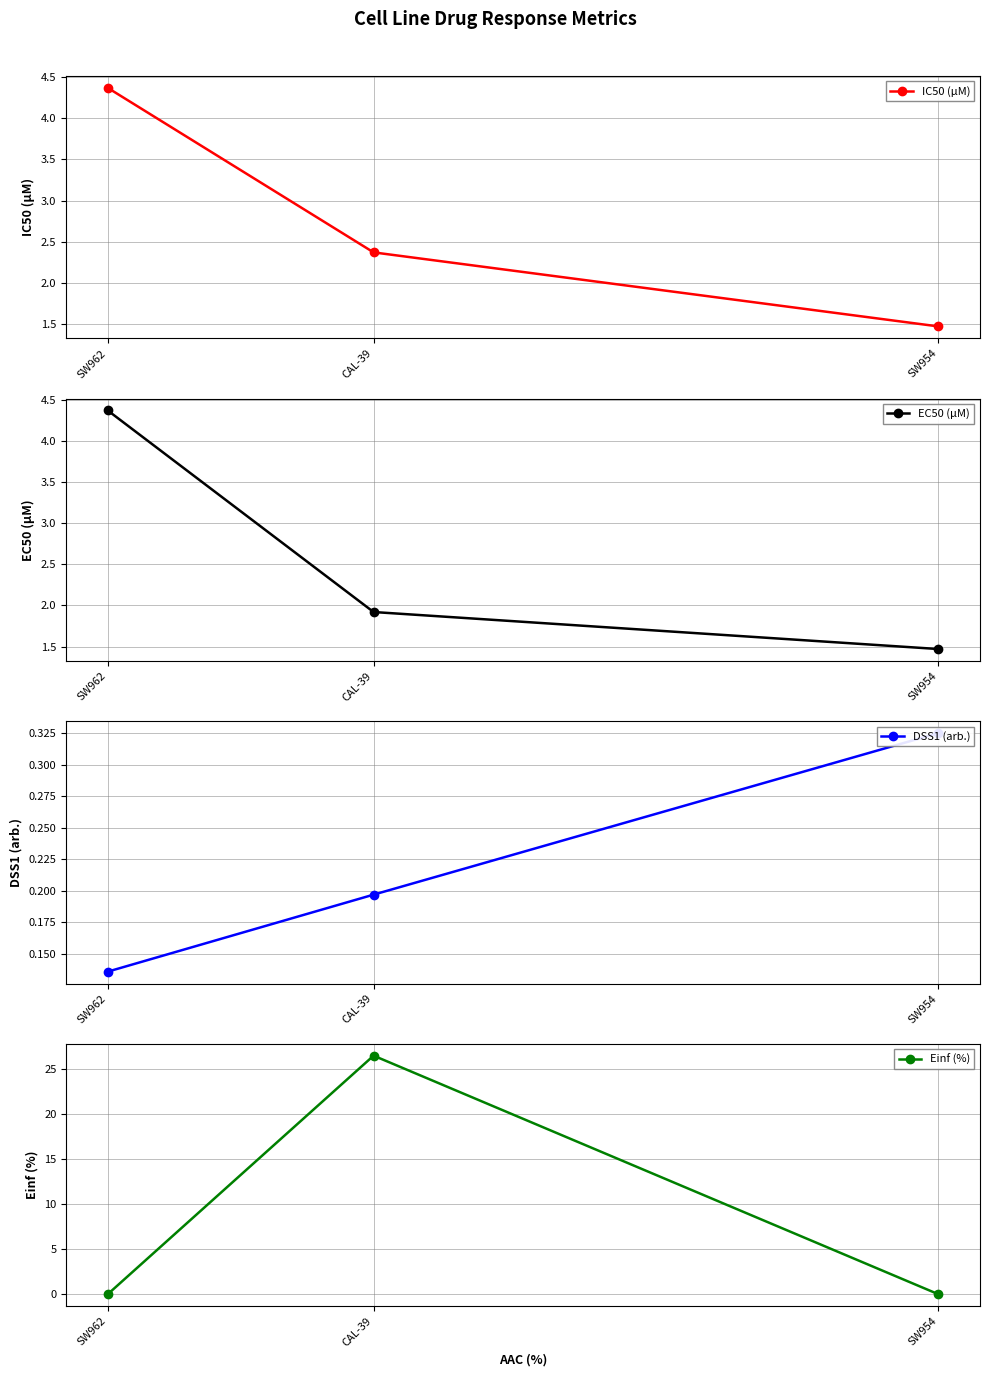

What is the label of the 1st point from the right?

SW954